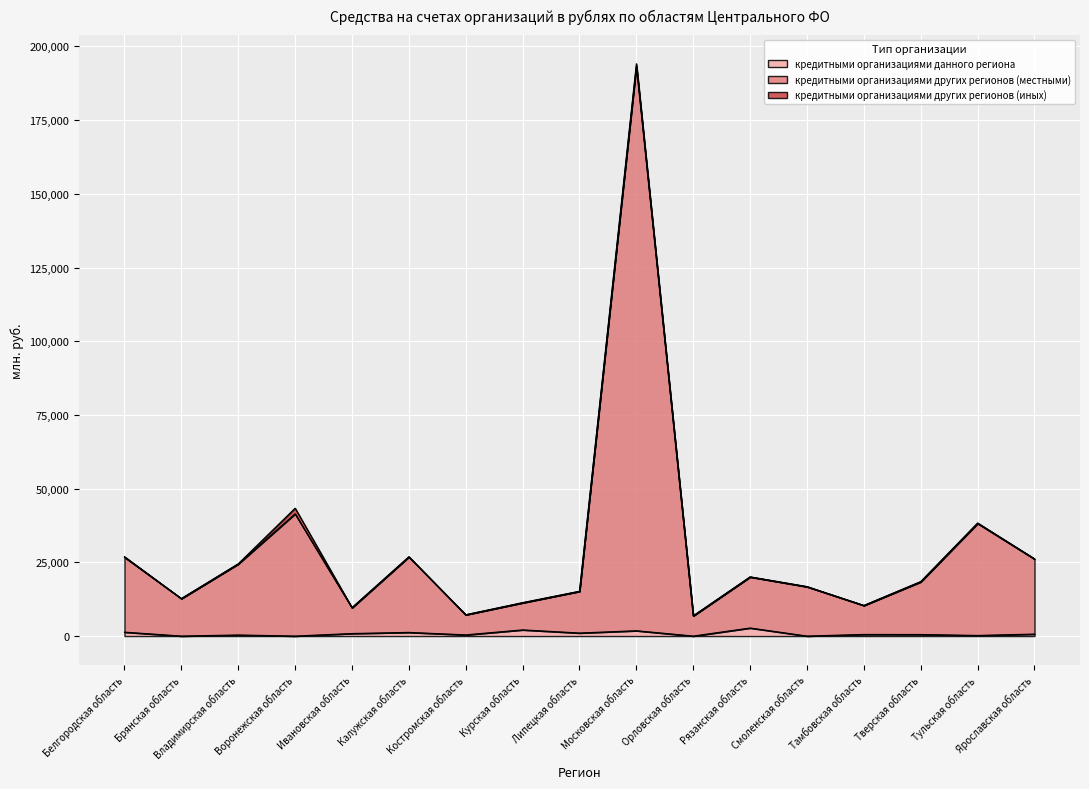

Does the chart display data point markers on the line(s)?

No